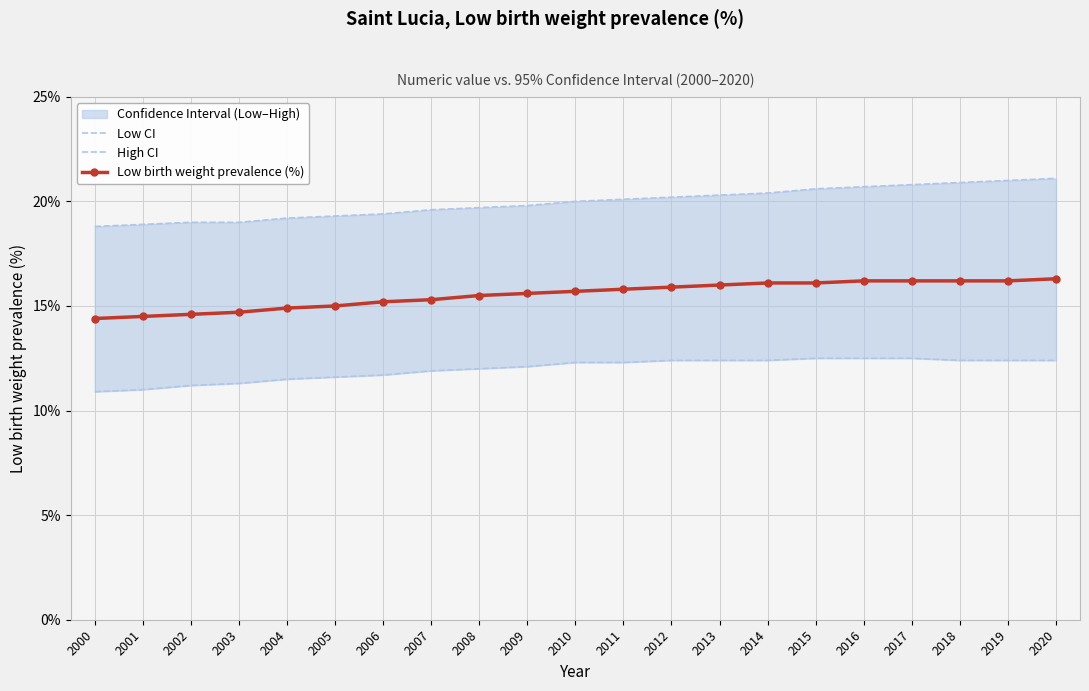

At which category is the sum across all series the highest?

2020